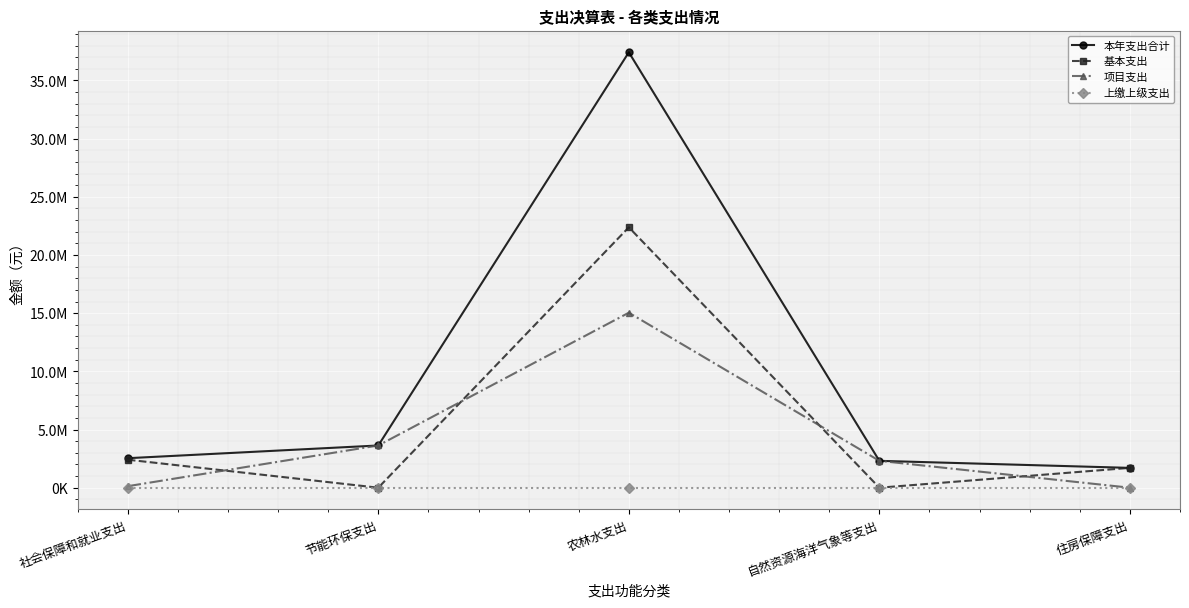

What is the label of the 2nd point from the right?

自然资源海洋气象等支出